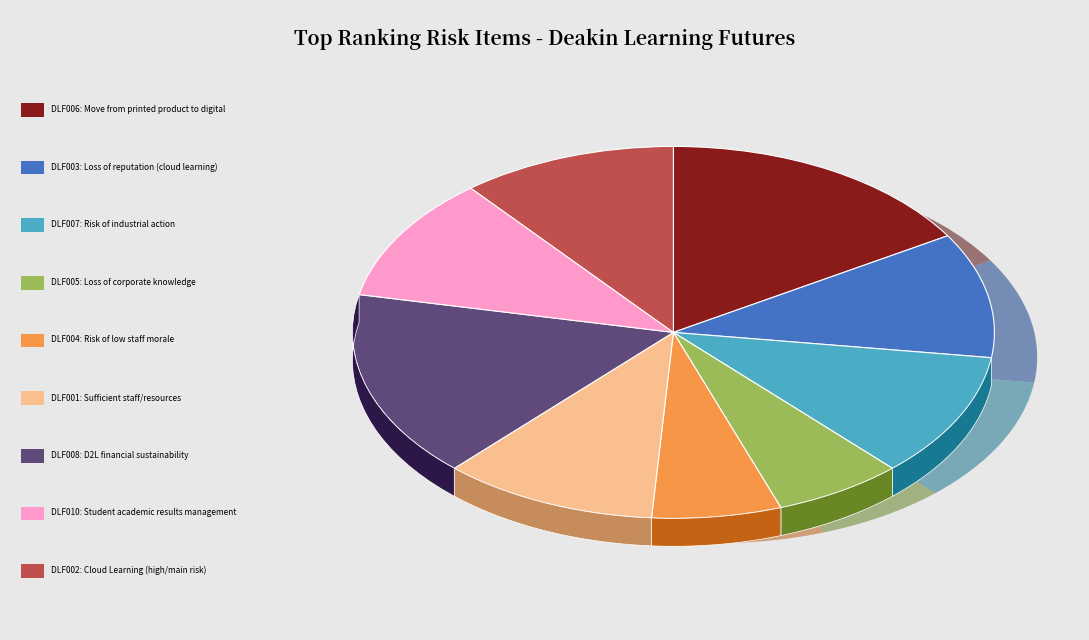

To the nearest percent, what percentage of the pie is DLF006: Move from printed product to digital?

16%